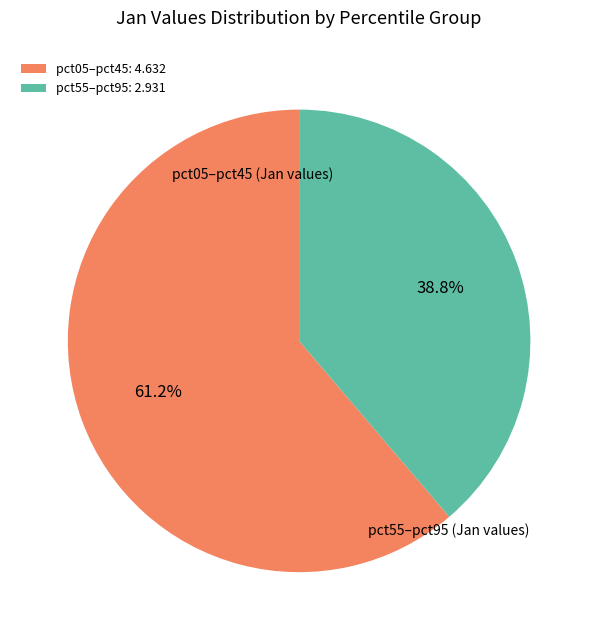

Is pct05–pct45 the majority of the pie?

Yes